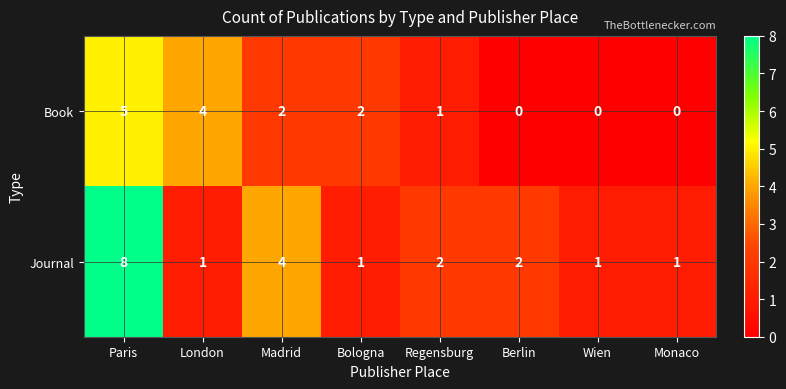

At Bologna, list the series in order from smallest to largest.

Journal, Book